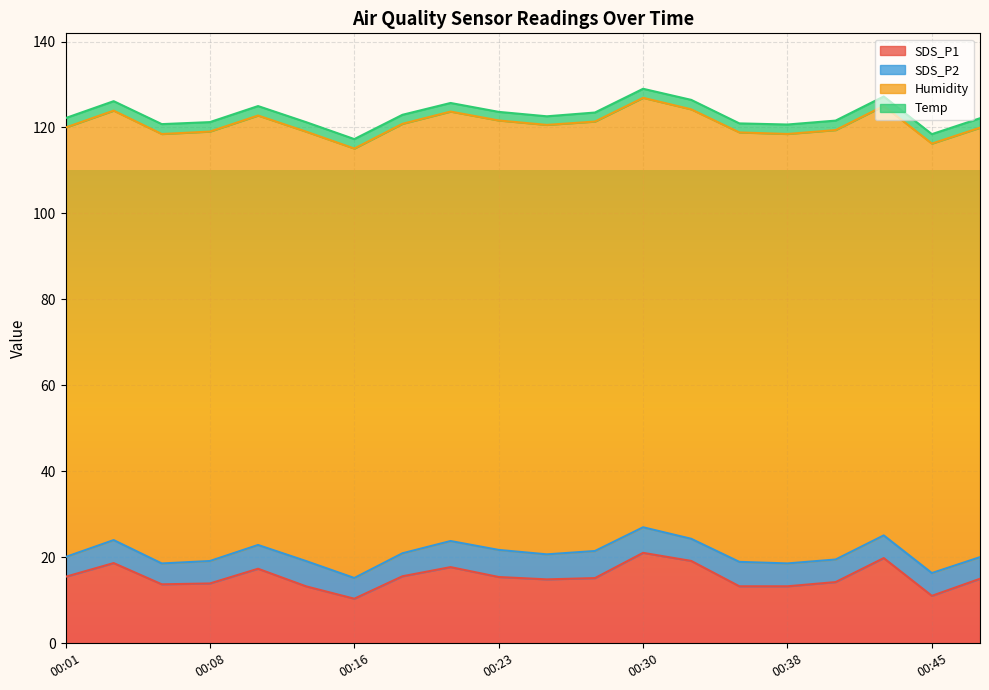

Reading left to right, extract all data points from this chart.

SDS_P1: 00:01=15.5	00:03=18.7	00:06=13.7	00:08=13.9	00:11=17.4	00:13=13.2	00:16=10.4	00:18=15.6	00:21=17.7	00:23=15.4	00:25=14.9	00:28=15.2	00:30=21.1	00:33=19.2	00:35=13.3	00:38=13.3	00:40=14.2	00:42=19.8	00:45=11.1	00:47=15.0
SDS_P2: 00:01=4.6	00:03=5.3	00:06=4.8	00:08=5.2	00:11=5.5	00:13=5.9	00:16=4.8	00:18=5.3	00:21=6.1	00:23=6.3	00:25=5.8	00:28=6.3	00:30=6.0	00:33=5.2	00:35=5.7	00:38=5.3	00:40=5.2	00:42=5.3	00:45=5.3	00:47=5.0
Humidity: 00:01=99.9	00:03=99.9	00:06=99.9	00:08=99.9	00:11=99.9	00:13=99.9	00:16=99.9	00:18=99.9	00:21=99.9	00:23=99.9	00:25=99.9	00:28=99.9	00:30=99.9	00:33=99.9	00:35=99.9	00:38=99.9	00:40=99.9	00:42=99.9	00:45=99.9	00:47=99.9
Temp: 00:01=2.2	00:03=2.2	00:06=2.3	00:08=2.2	00:11=2.2	00:13=2.2	00:16=2.2	00:18=2.1	00:21=2.0	00:23=2.0	00:25=2.0	00:28=2.1	00:30=2.1	00:33=2.2	00:35=2.1	00:38=2.2	00:40=2.2	00:42=2.2	00:45=2.2	00:47=2.2